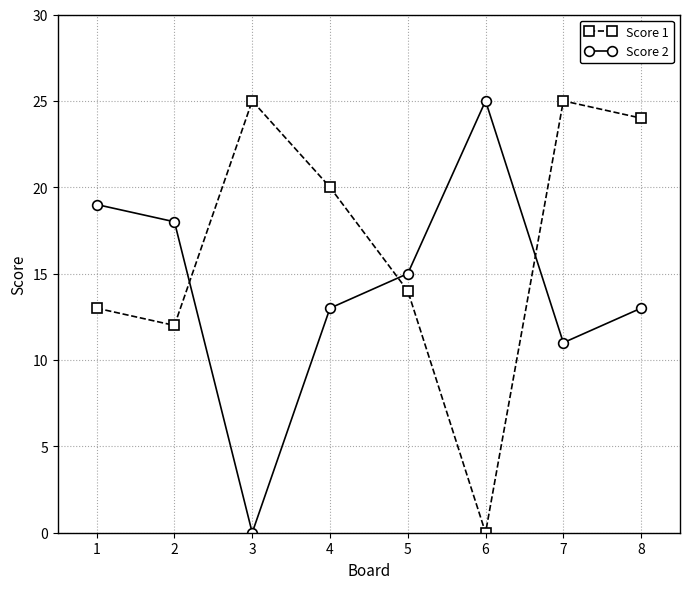

How many data points in Score 2 are less than 15?

4